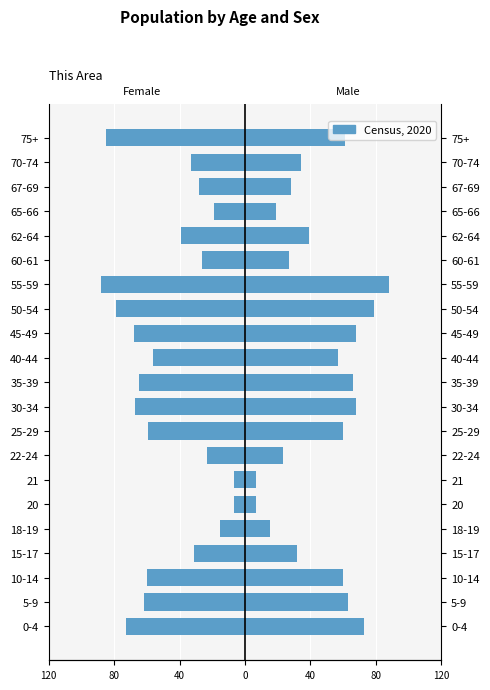

Between 22-24 and 62-64, which series saw the biggest shift?

Female